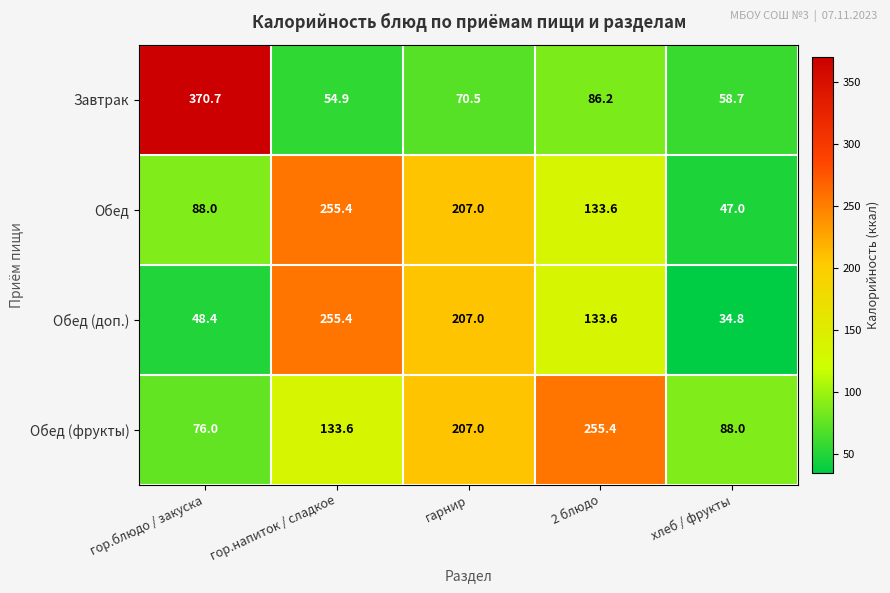

Rank the series by their average value, from lowest to highest.

Завтрак, Обед (доп.), Обед, Обед (фрукты)